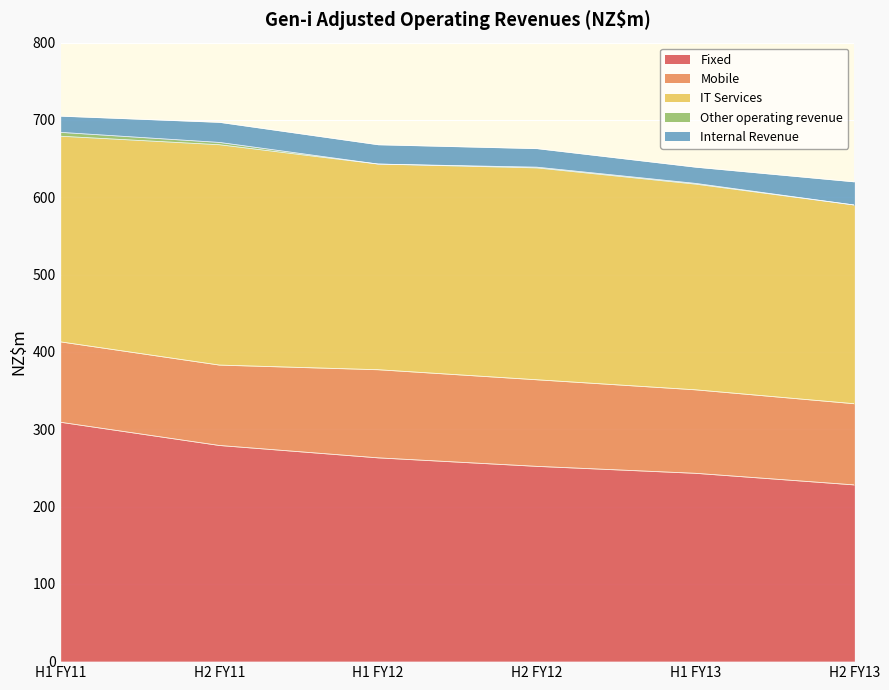

What position from the left is H2 FY13?

6